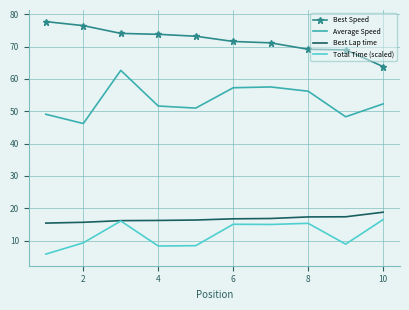

What is the lowest value of the Total Time (scaled) series?

5.9